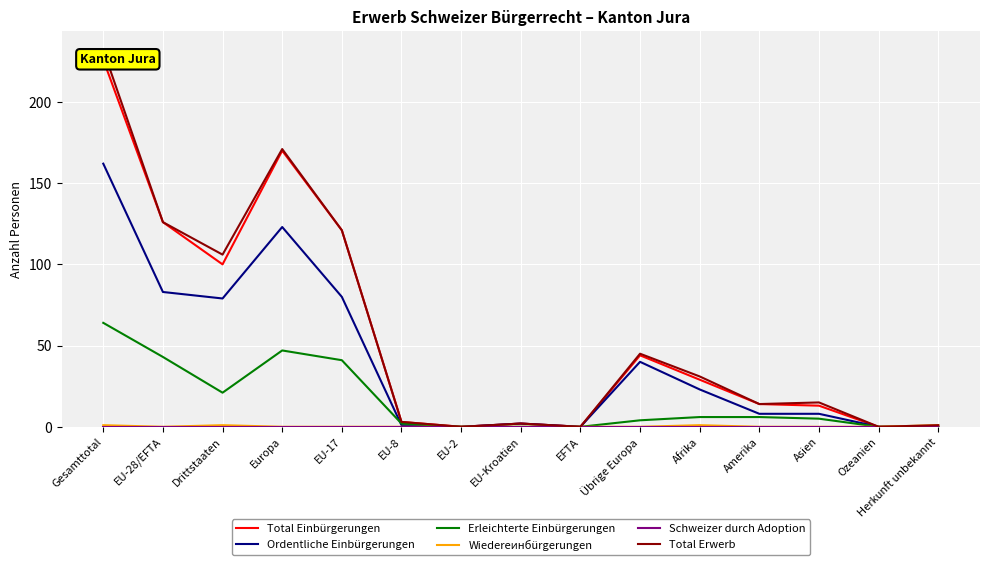

True or false: Schweizer durch Adoption and Ordentliche Einbürgerungen intersect in this chart.

False